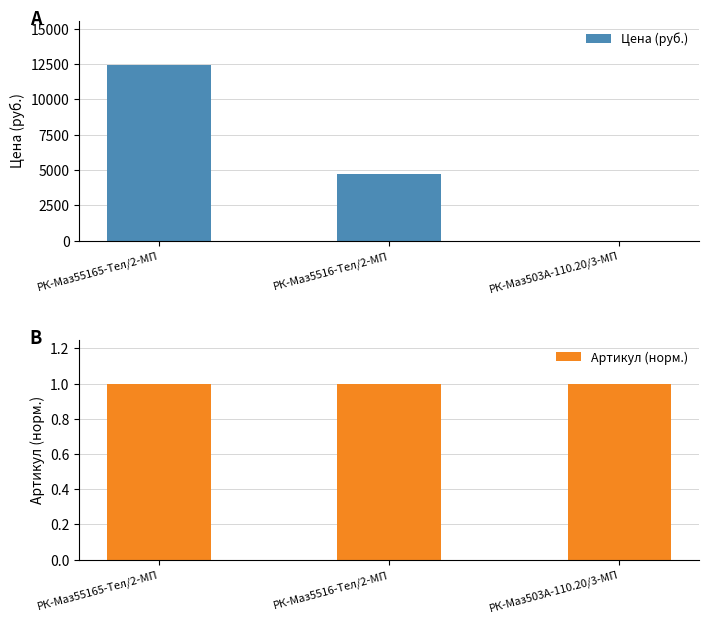

What is the label of the 3rd bar from the right?

РК-Маз55165-Тел/2-МП